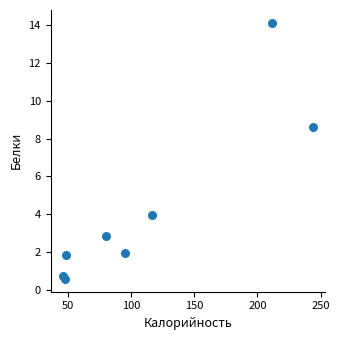

What Y value in the scatter plot is closest to 7?

8.6